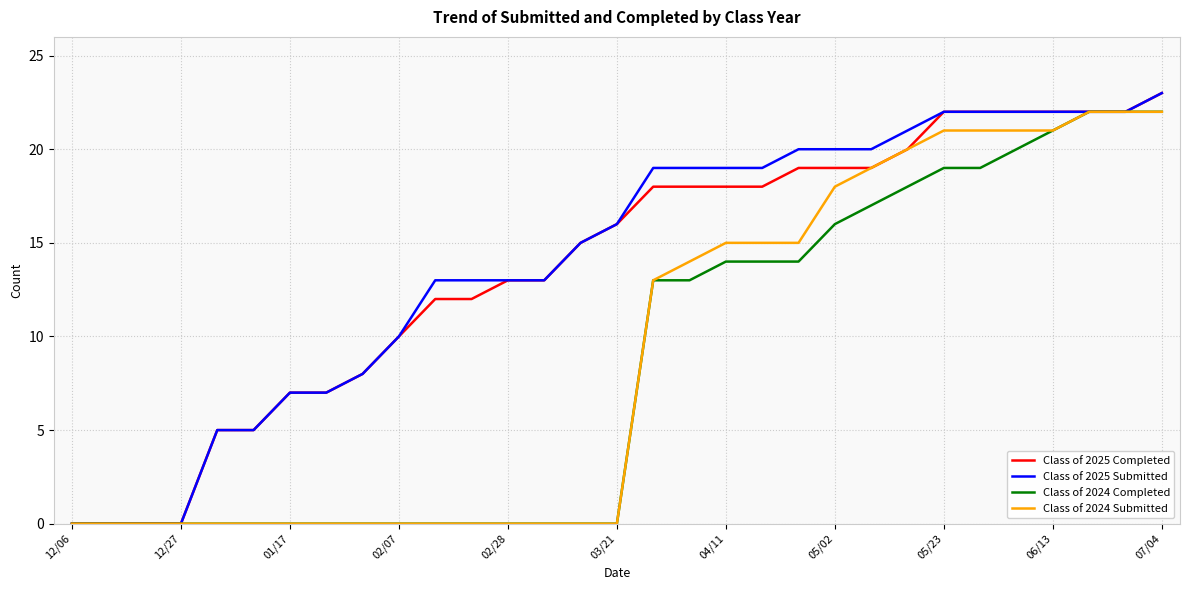

What is the highest value of the Class of 2025 Submitted series?

23